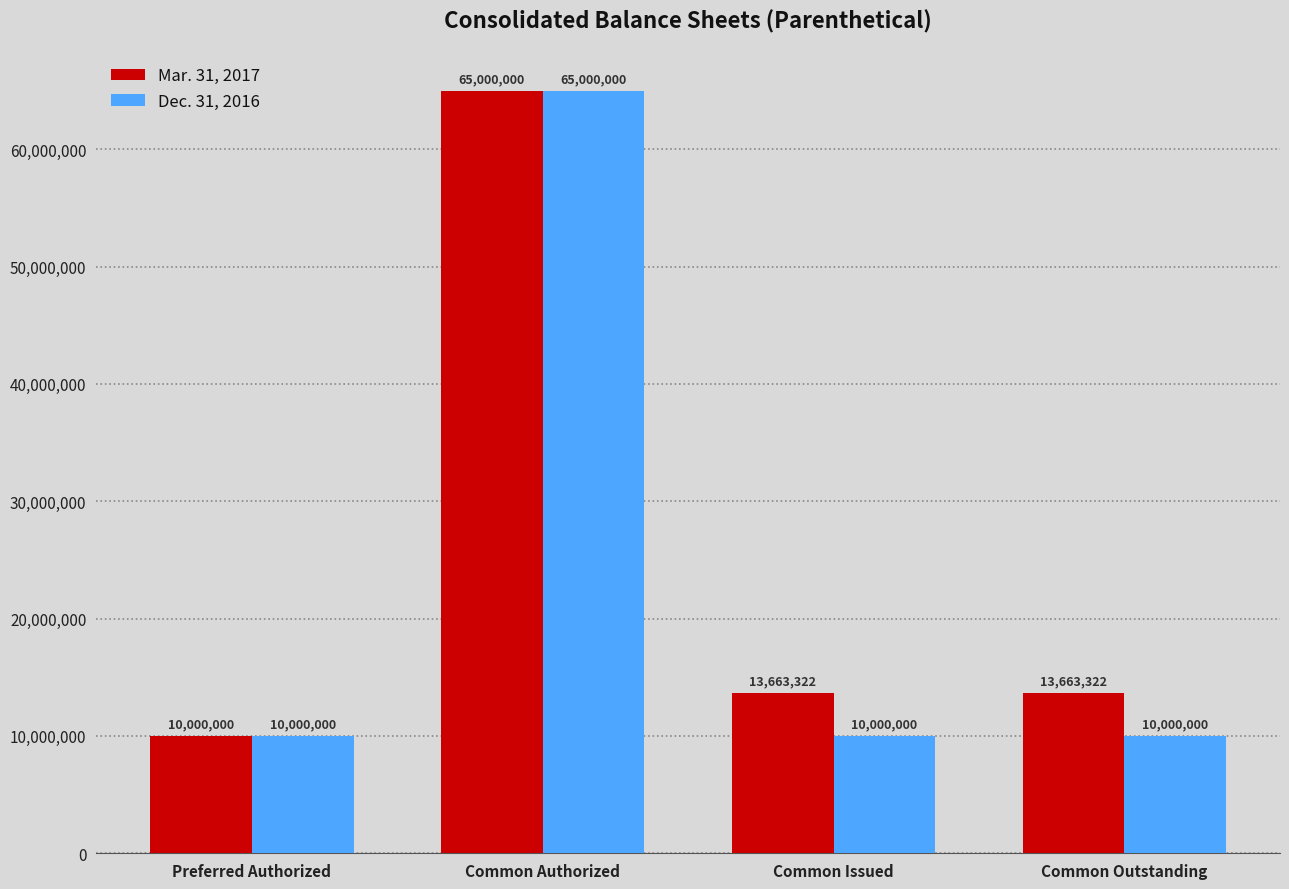

How many bars are there in each group?

2